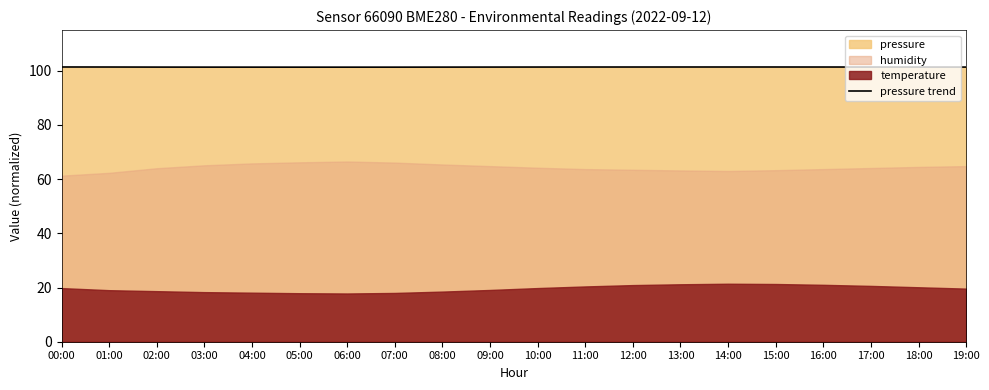

At which category does the chart reach its peak across all series?

00:00